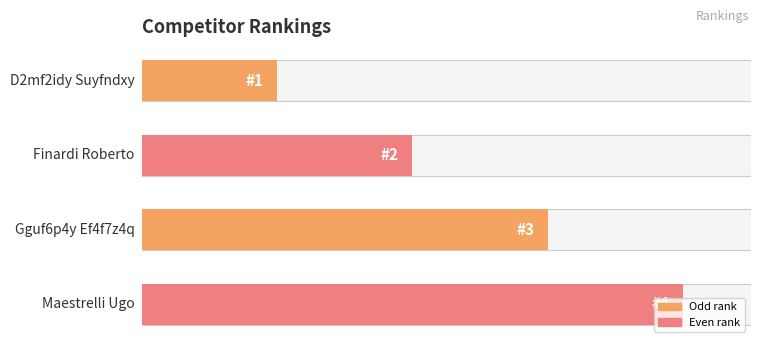

What is the value of the 4th bar from the left?

4